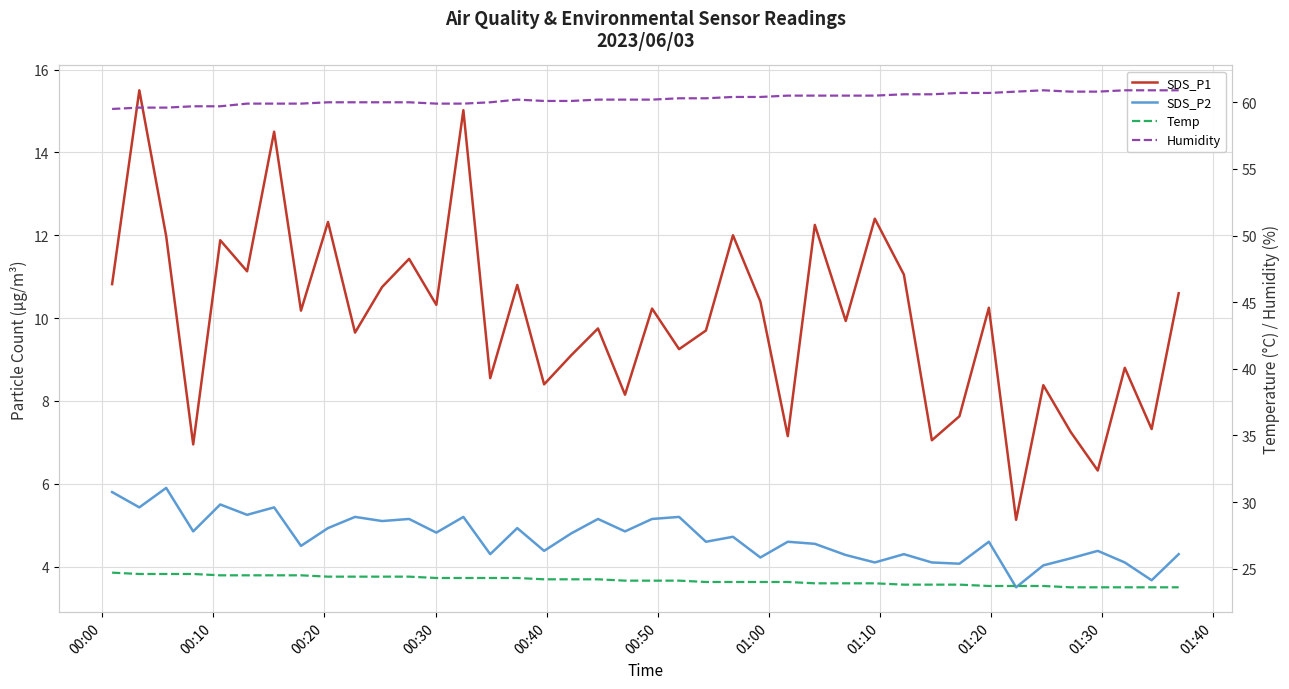

Rank the series at 00:30 from lowest to highest value.

SDS_P2, SDS_P1, Temp, Humidity